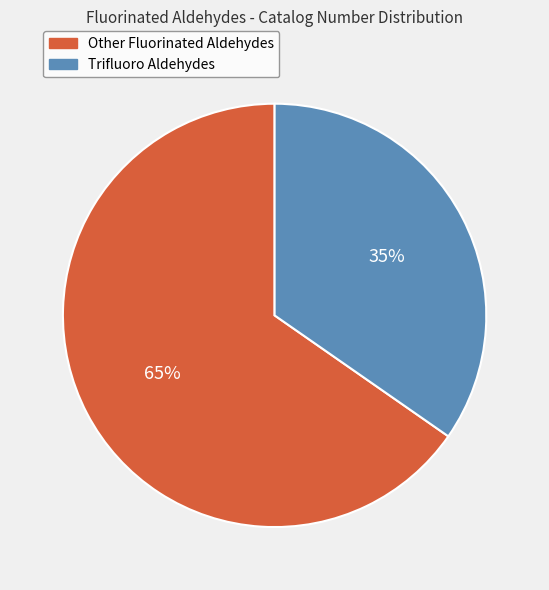

Does any single category account for the majority?

Yes